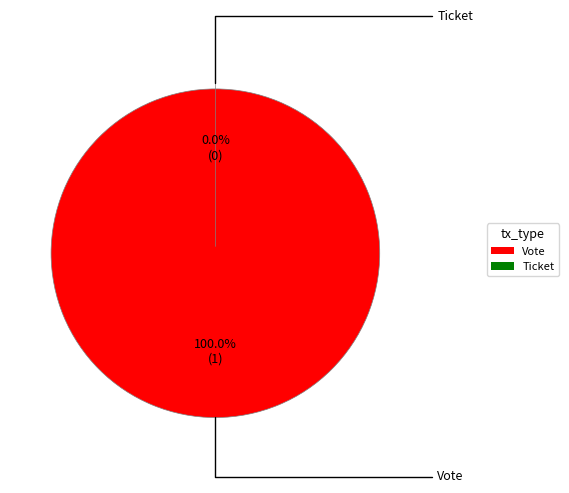

To the nearest percent, what is the combined percentage of Vote and Ticket?

100%